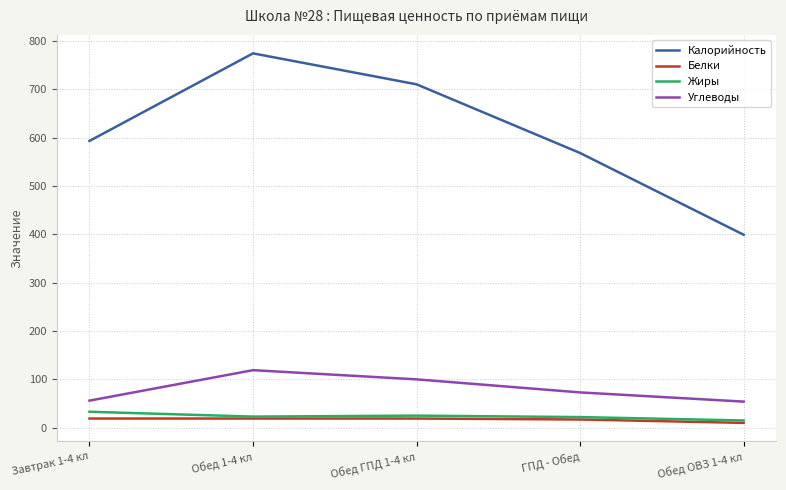

What is the difference between the maximum and second lowest values in the Углеводы series?

63